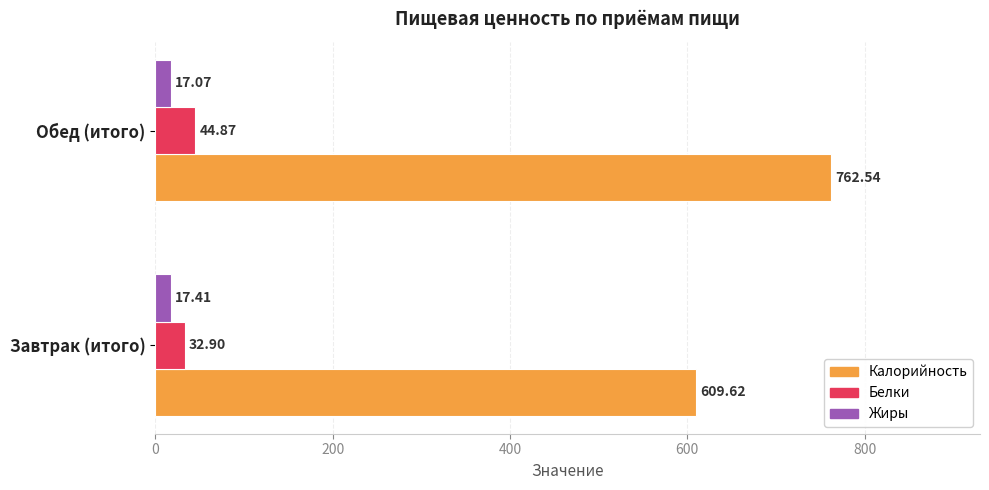

At which label is Белки closest to 38?

Завтрак (итого)